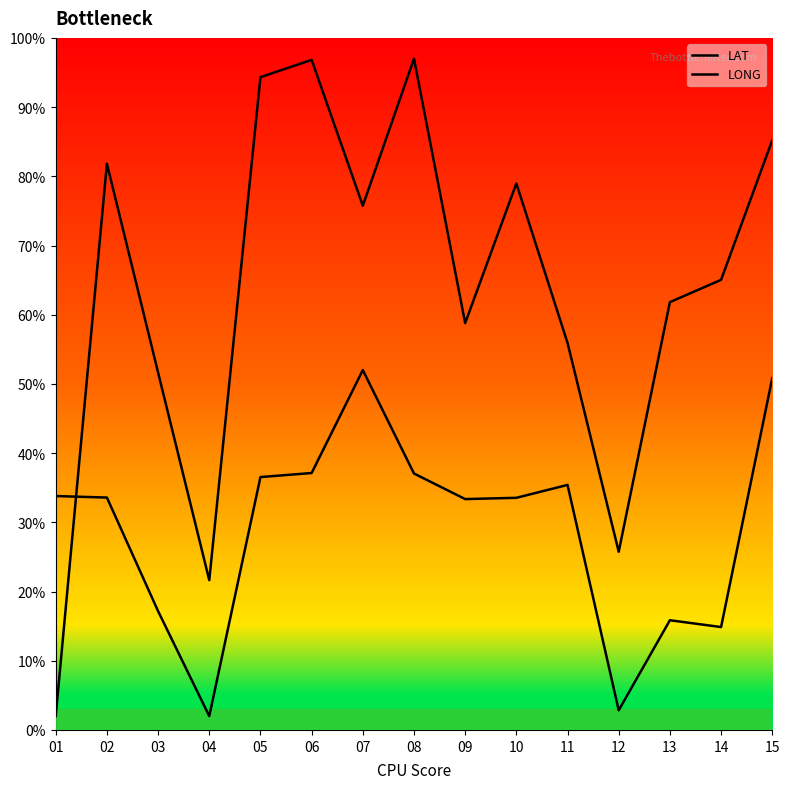

Which series ends up on top after the final intersection of LONG and LAT?

LAT